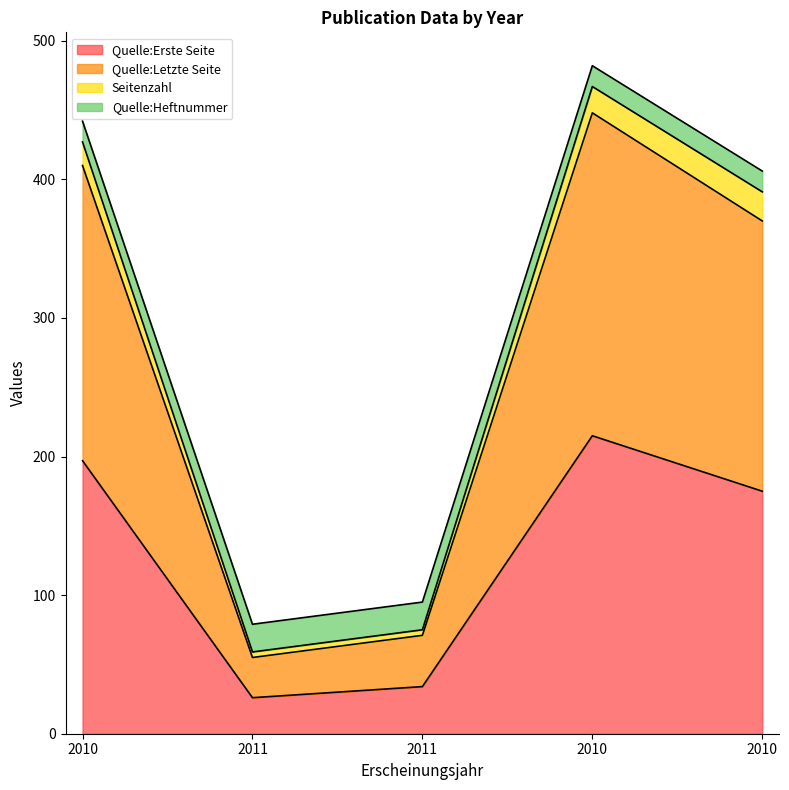

Does the chart have visible grid lines?

No